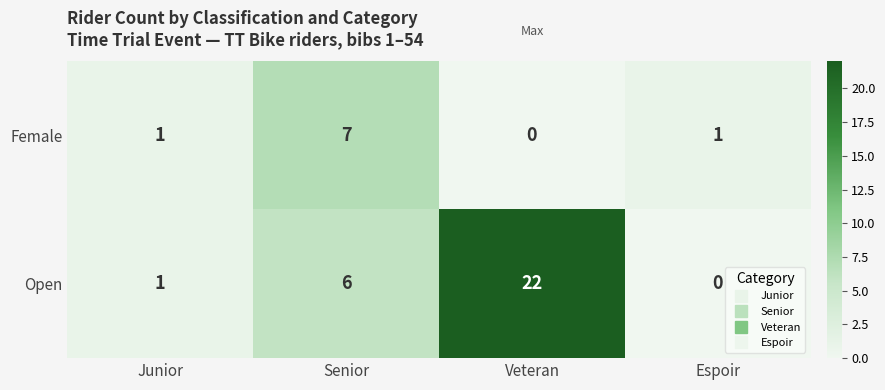

What is the difference between the highest and lowest values at Espoir?

1